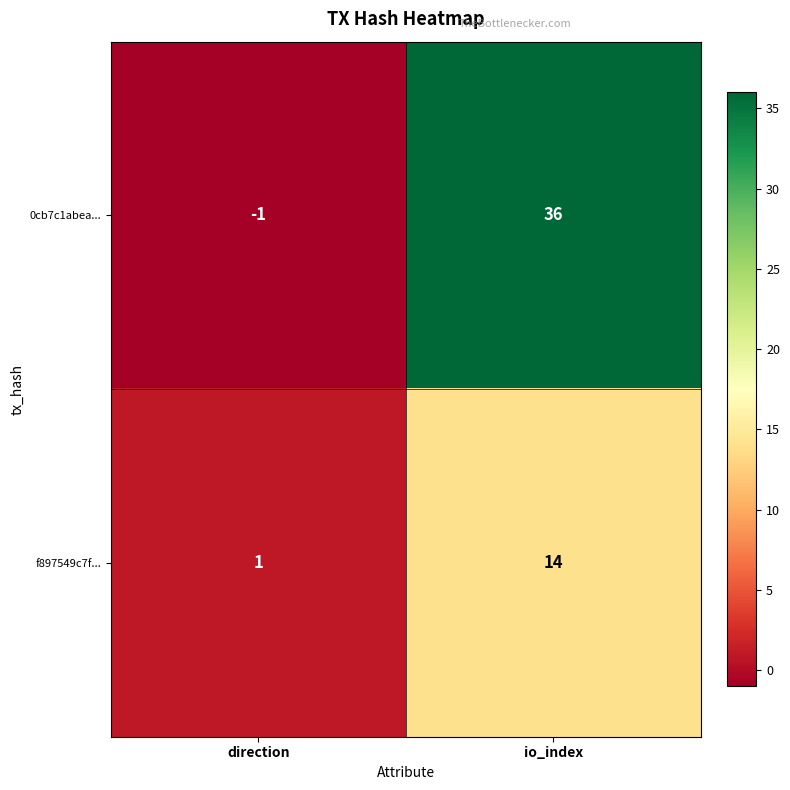

Reading left to right, transcribe all the data shown in this chart.

0cb7c1abea...: -1	36
f897549c7f...: 1	14